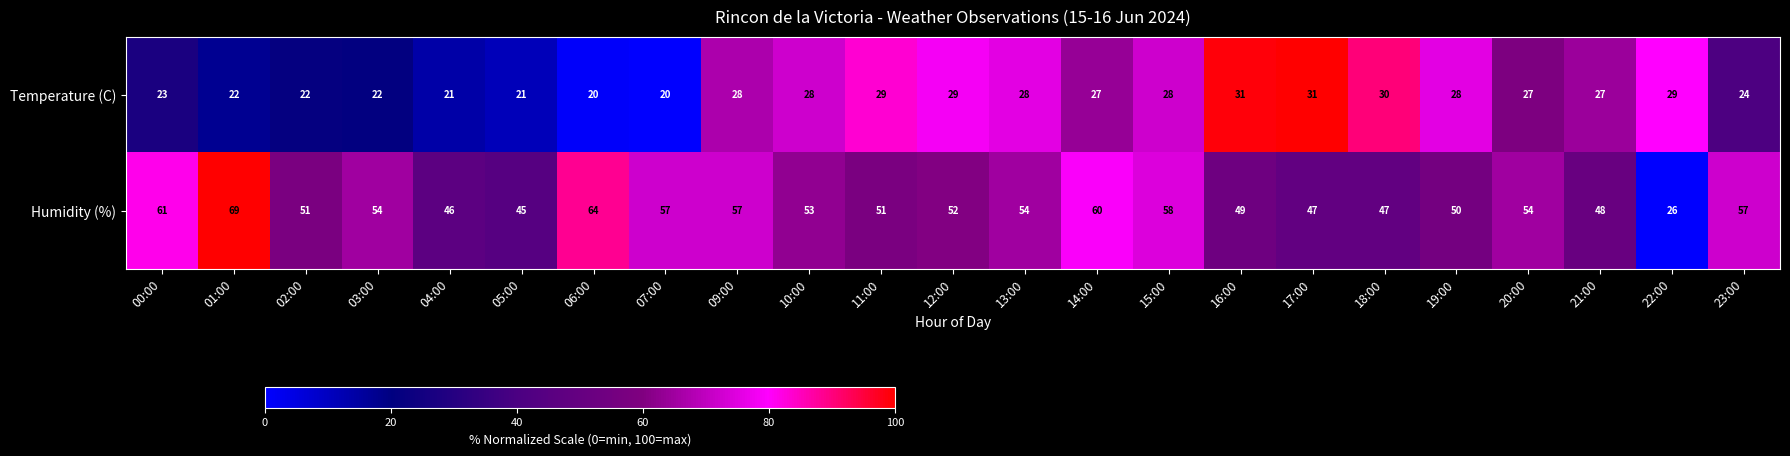

Count the number of data series in this chart.

2